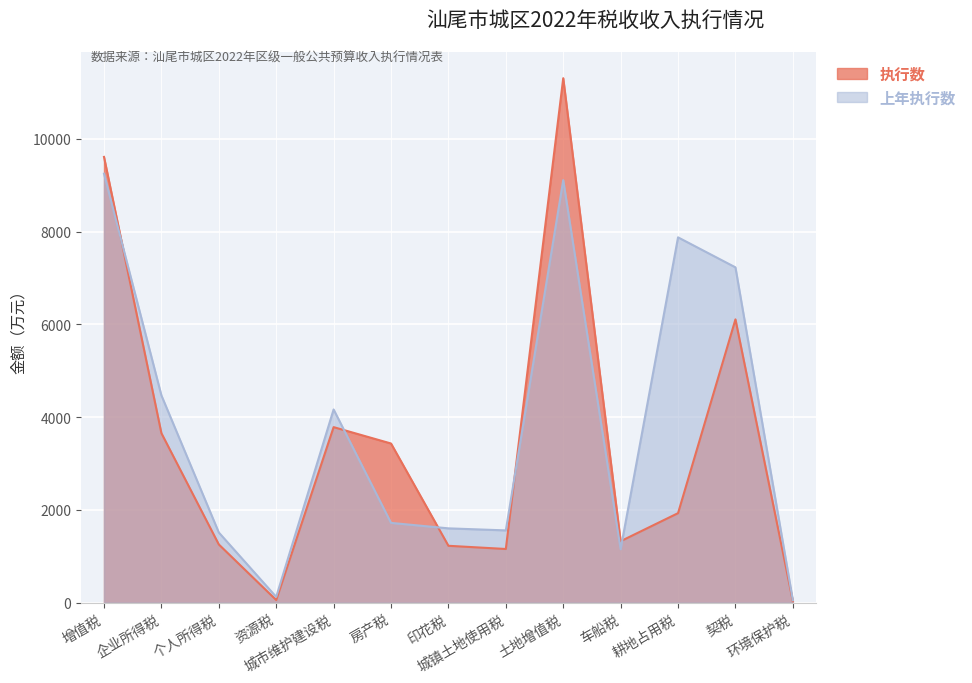

At which label does 上年执行数 first exceed 1719?

增值税